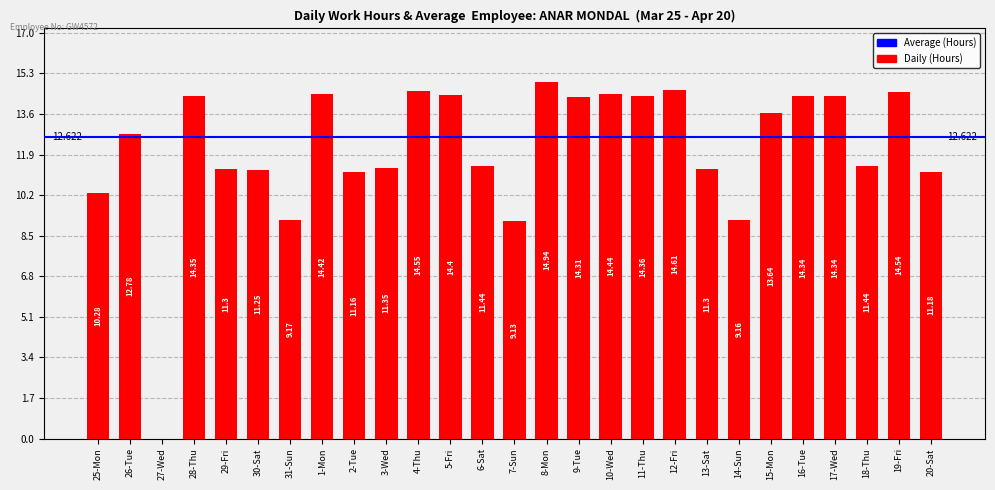

Count the number of data series in this chart.

1